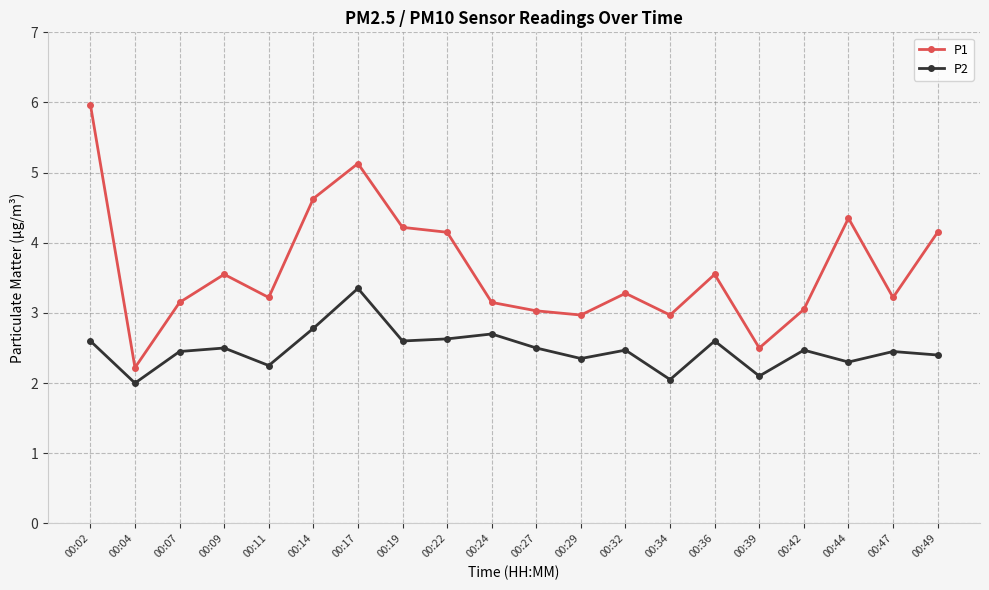

Count the number of categories in the chart.

20